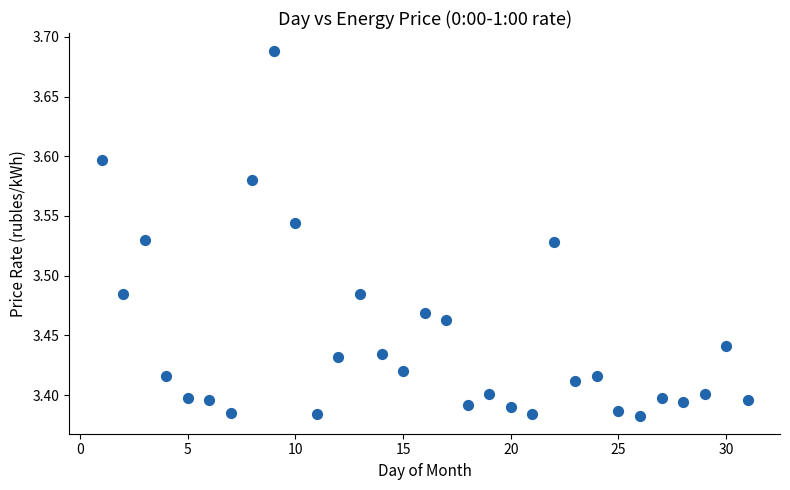

What is the range of Y values (max minus min)?

0.3